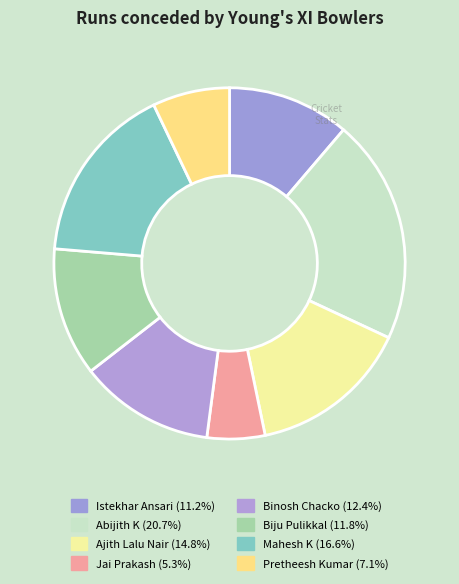

What percentage is NOT represented by Pretheesh Kumar?

92.9%